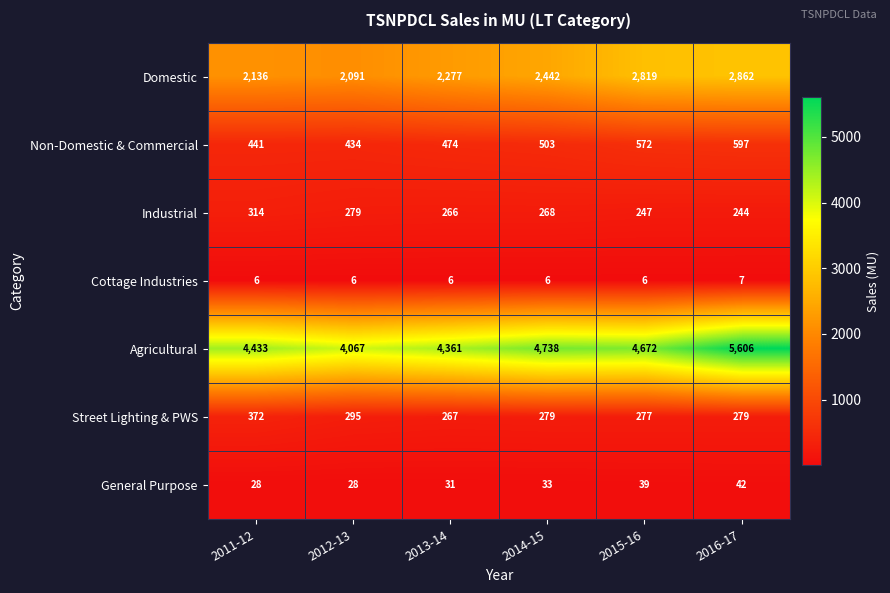

Count the number of categories in the chart.

6